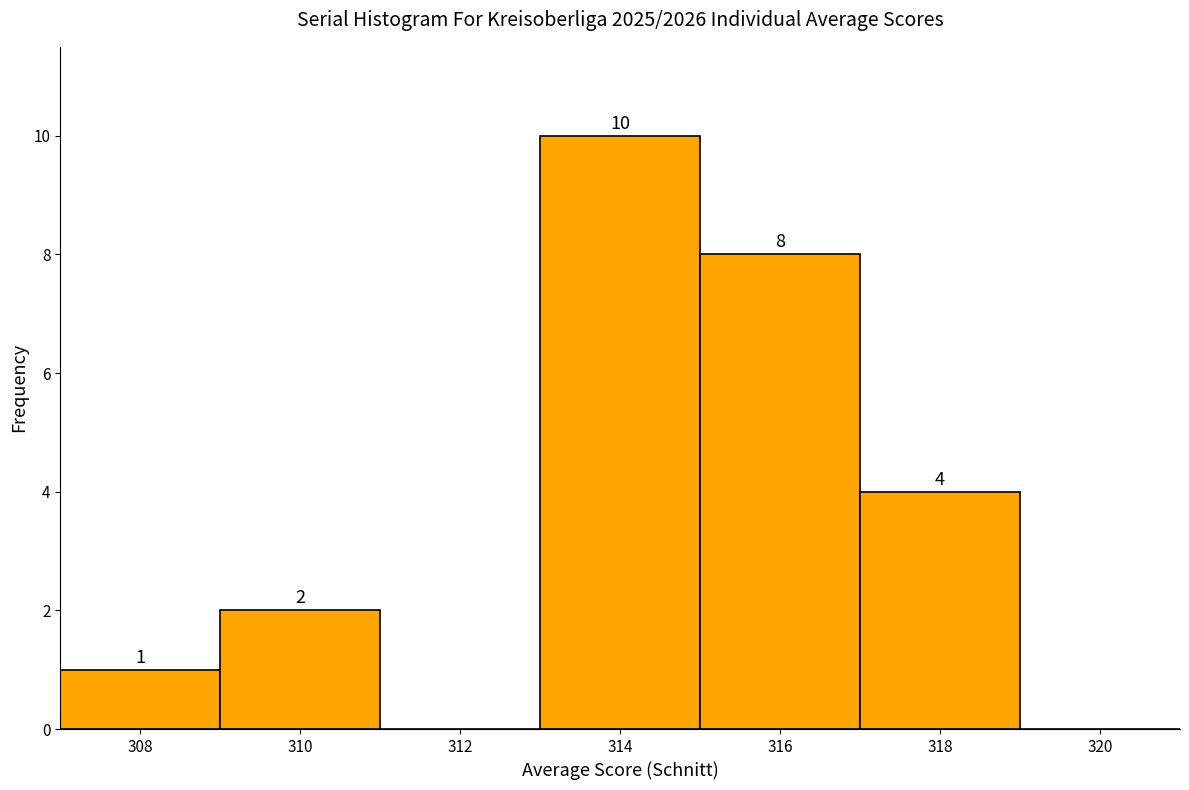

Over which range of the x-axis is the bar tallest?

313 to 315